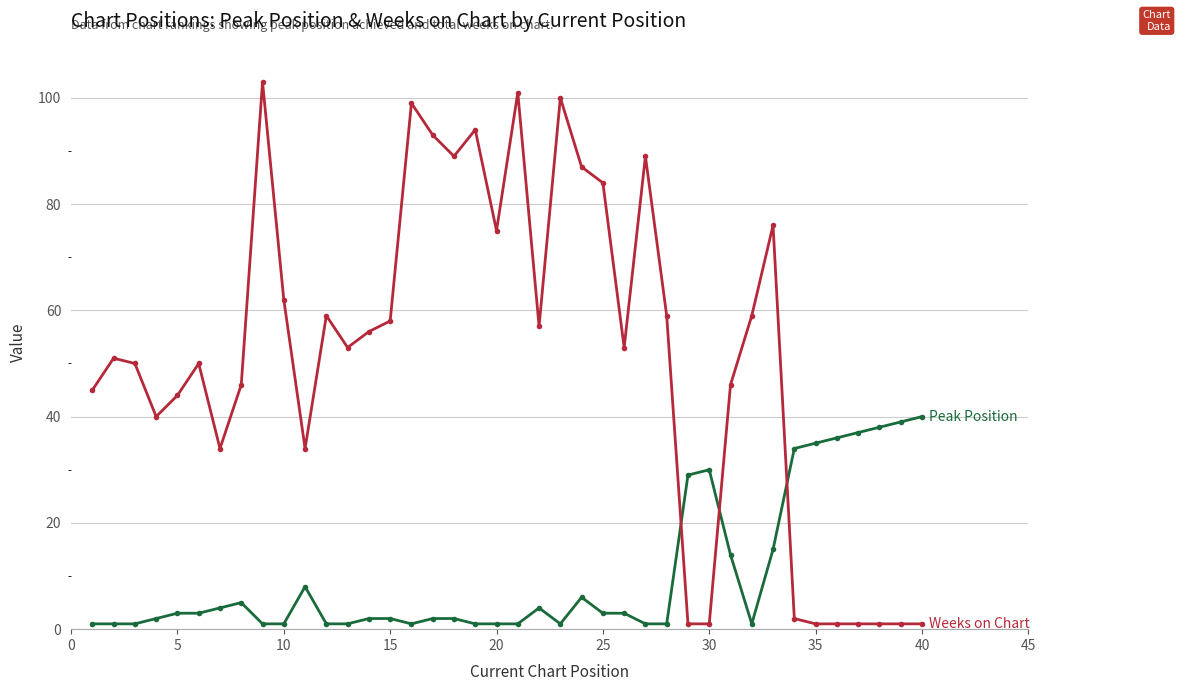

What is the maximum value shown in the chart?

103